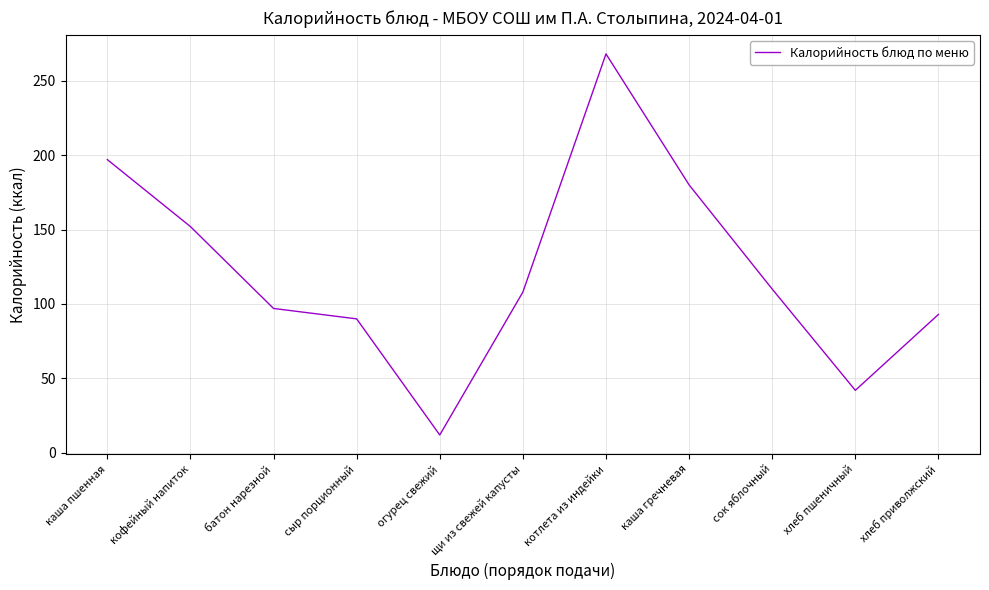

What is the average value?

123